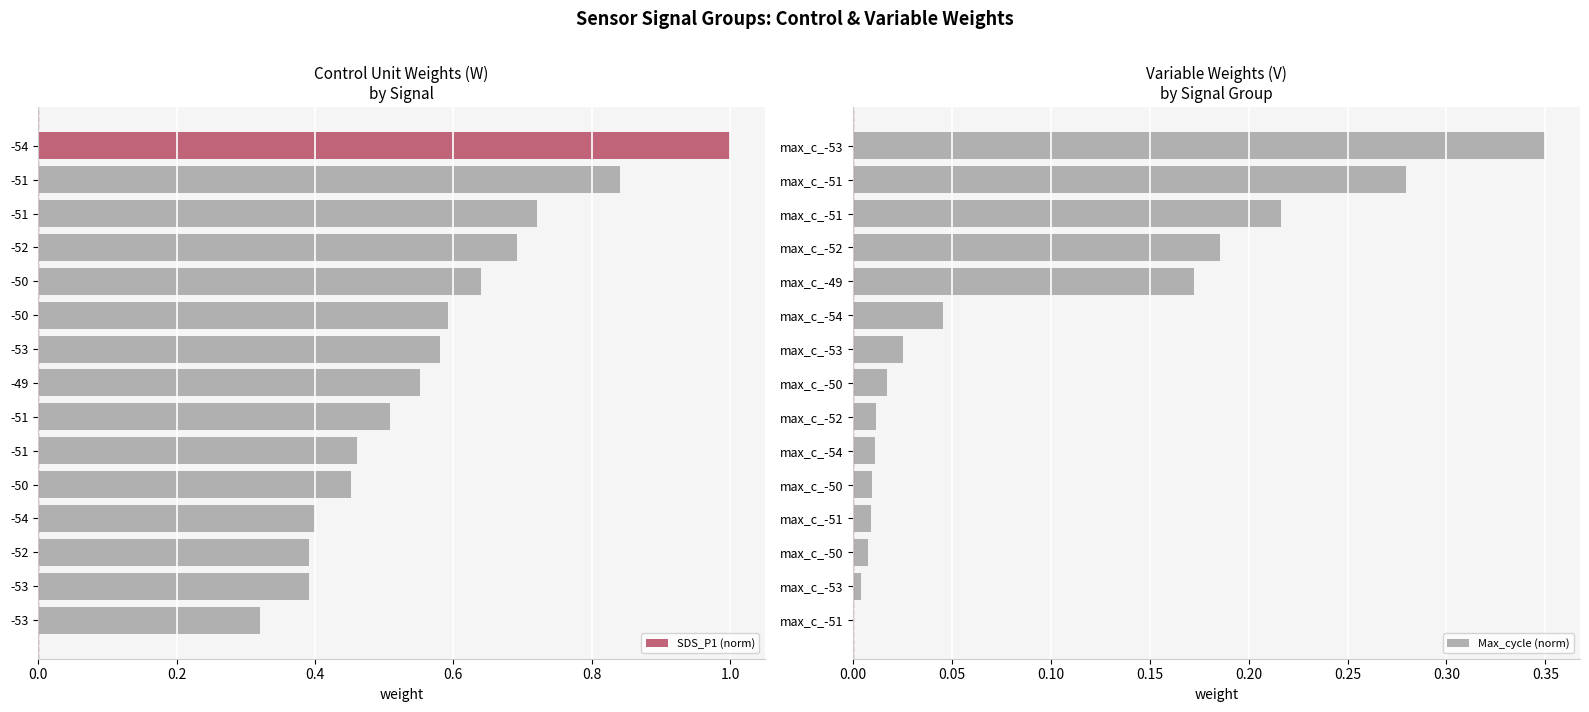

Reading left to right, list all the values displayed in this chart.

SDS_P1 (norm): 1.0	0.8	0.7	0.7	0.6	0.6	0.6	0.6	0.5	0.5	0.5	0.4	0.4	0.4	0.3
Max_cycle (norm): 0.3	0.3	0.2	0.2	0.2	0.0	0.0	0.0	0.0	0.0	0.0	0.0	0.0	0.0	0.0